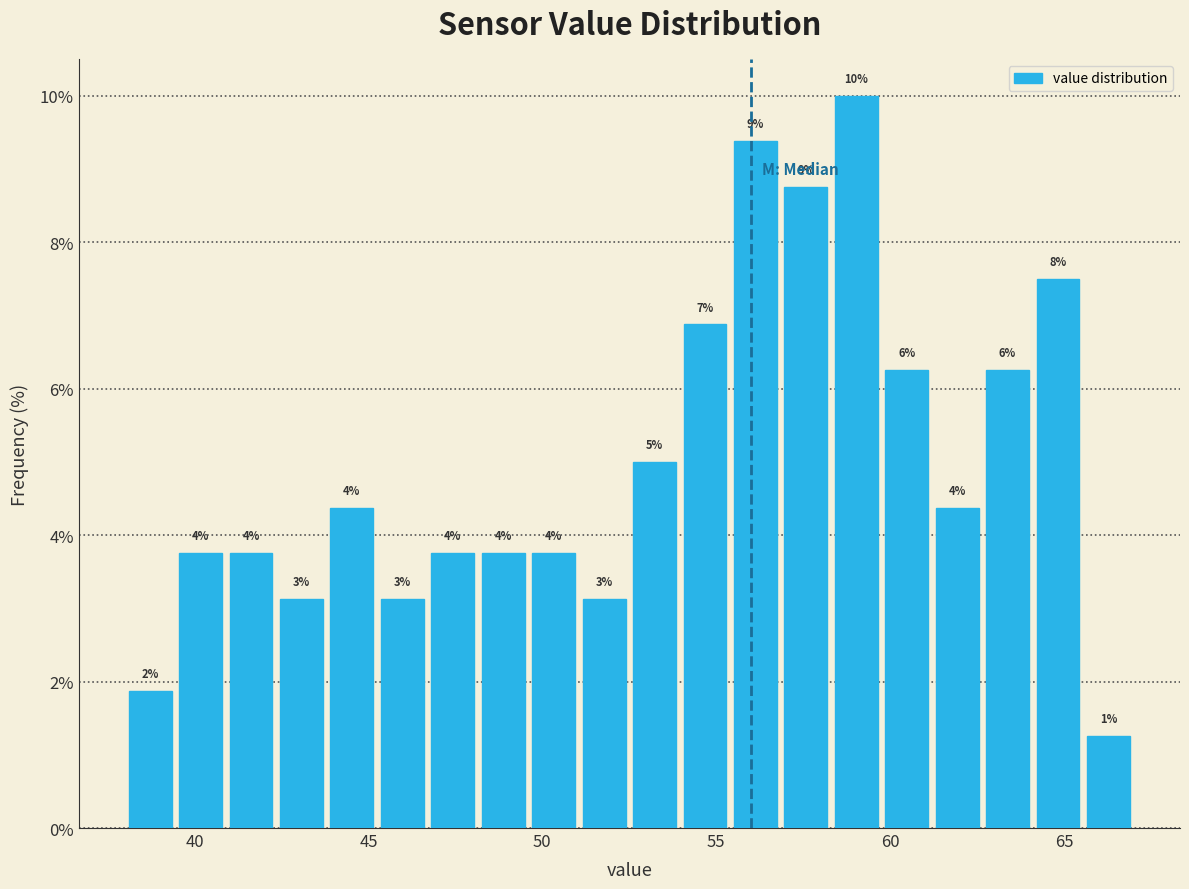

Around what value on the x-axis is the tallest bar? Give the approximate position of its centre, as read against the axis.

59.0